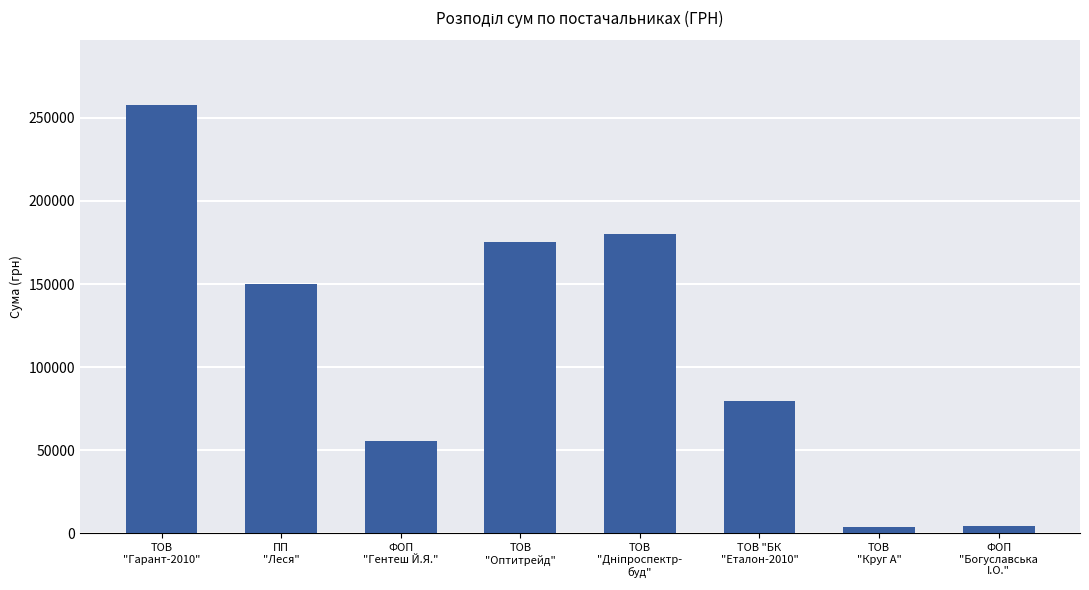

What is the difference between the maximum and minimum values?

253902.1